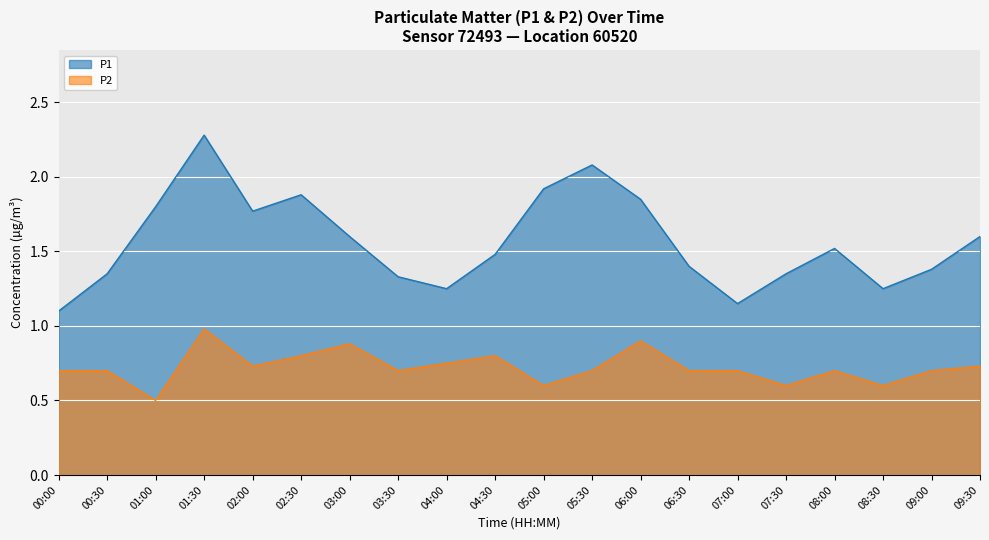

What is the spread (max minus min) of values at 00:00?

0.4